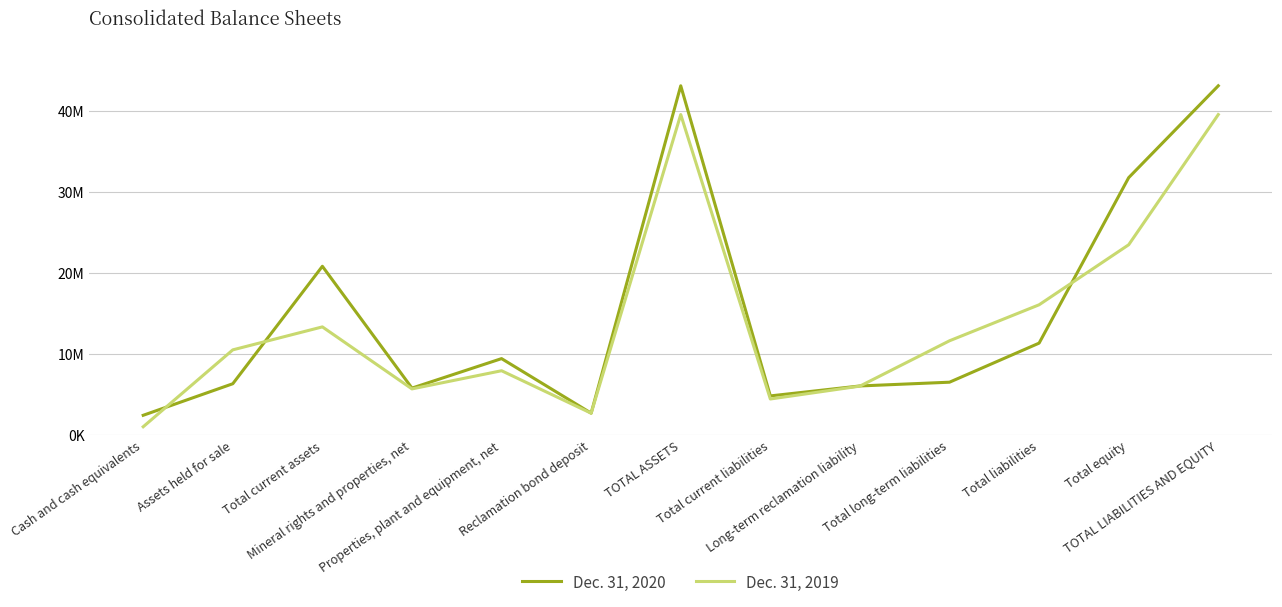

The value of Dec. 31, 2020 at Total current liabilities is 4825690. True or false?

True